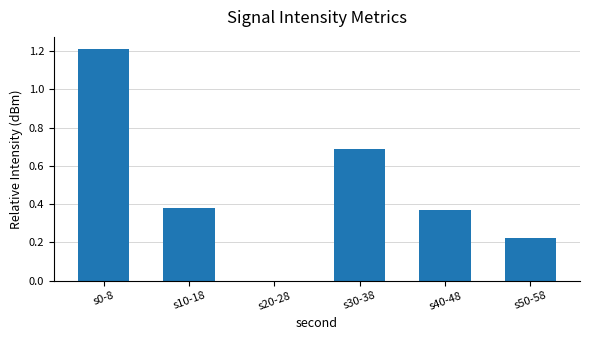

True or false: the data shows 0.6 at s10-18.

False